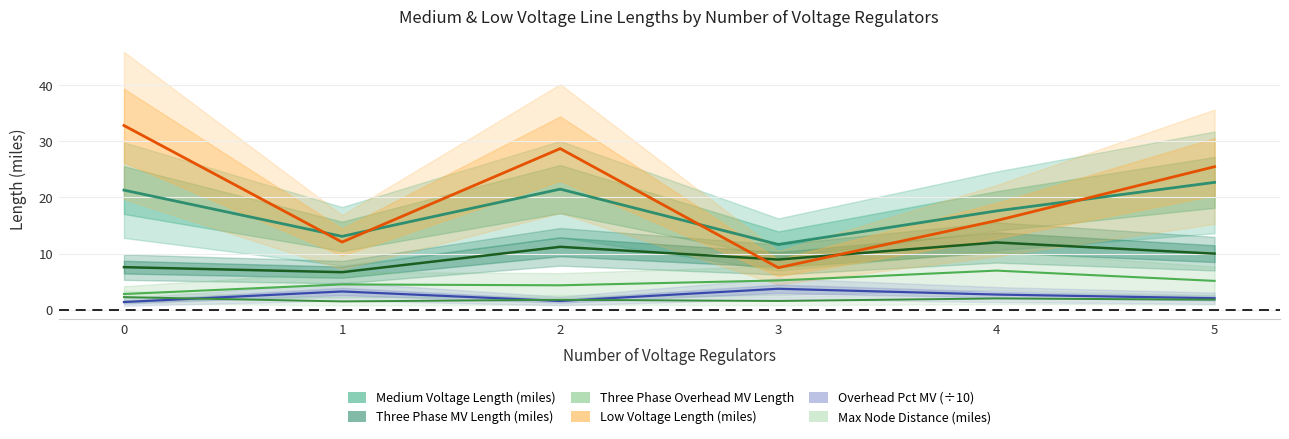

Is the value of Three Phase Overhead MV Length at 2 greater than the value of Max Node Distance at 1?

Yes